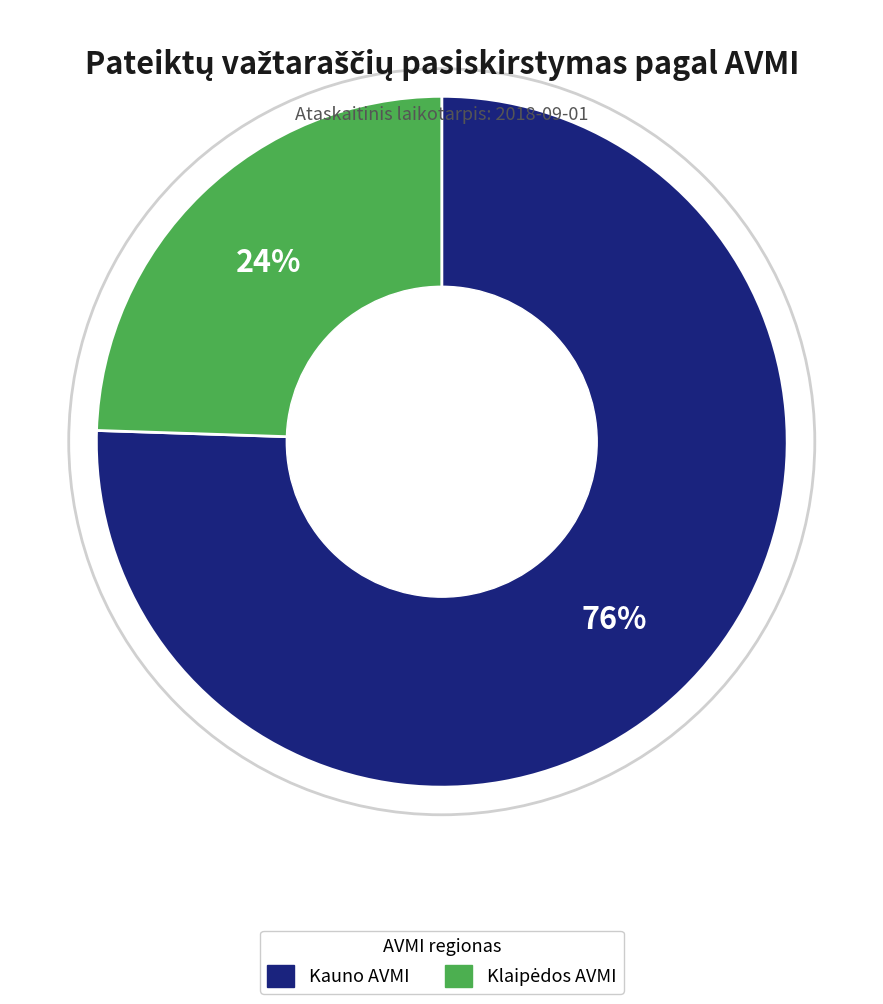

To the nearest percent, what is the average slice percentage?

50%